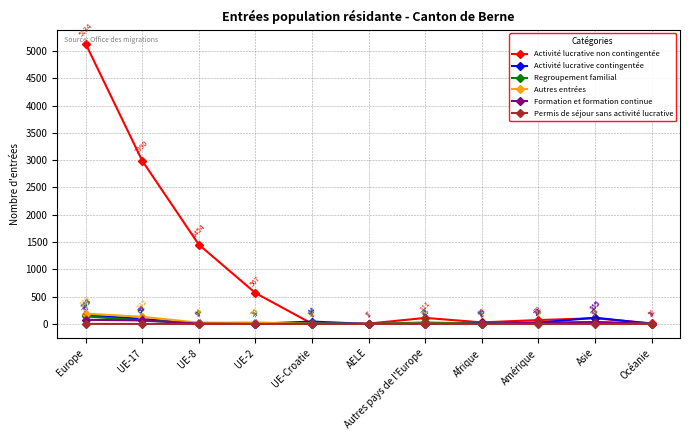

Does the chart display data point markers on the line(s)?

Yes